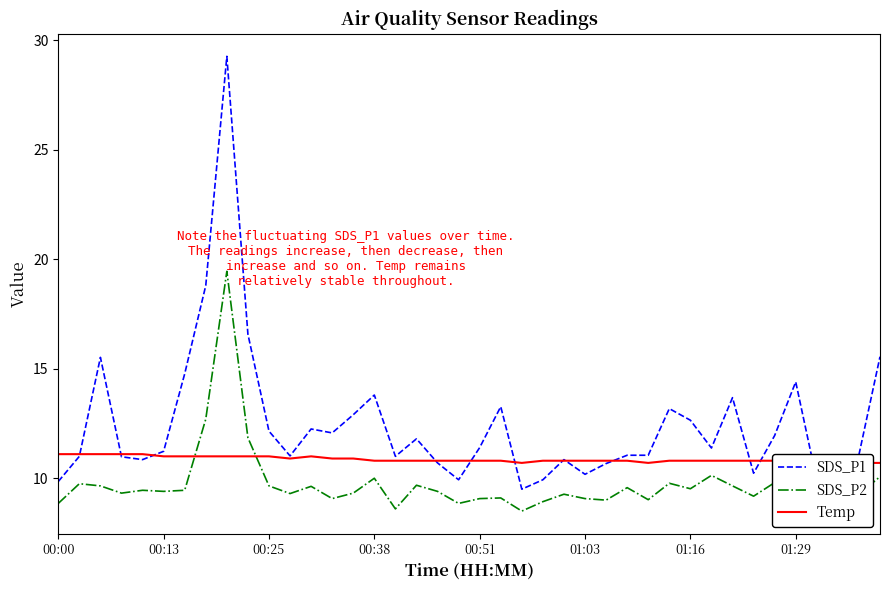

True or false: SDS_P2 and SDS_P1 intersect in this chart.

False